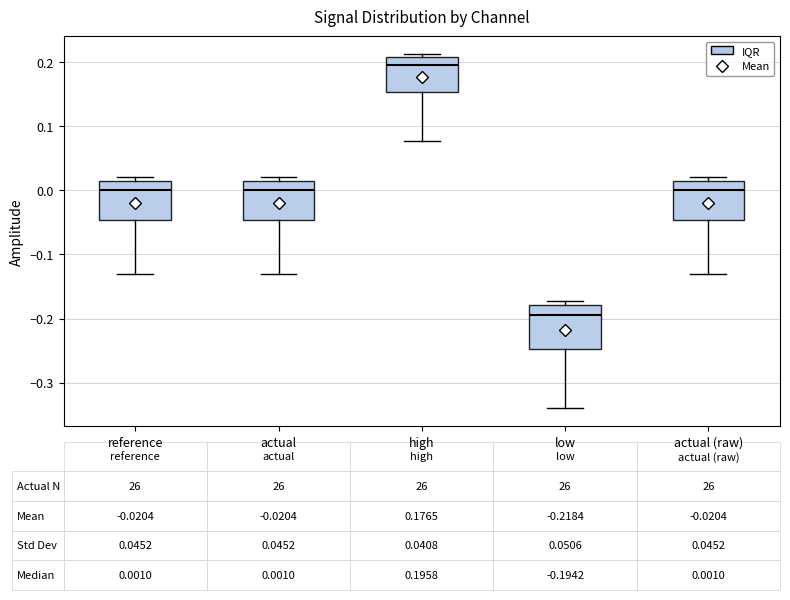

Which box has the lowest median line?

low